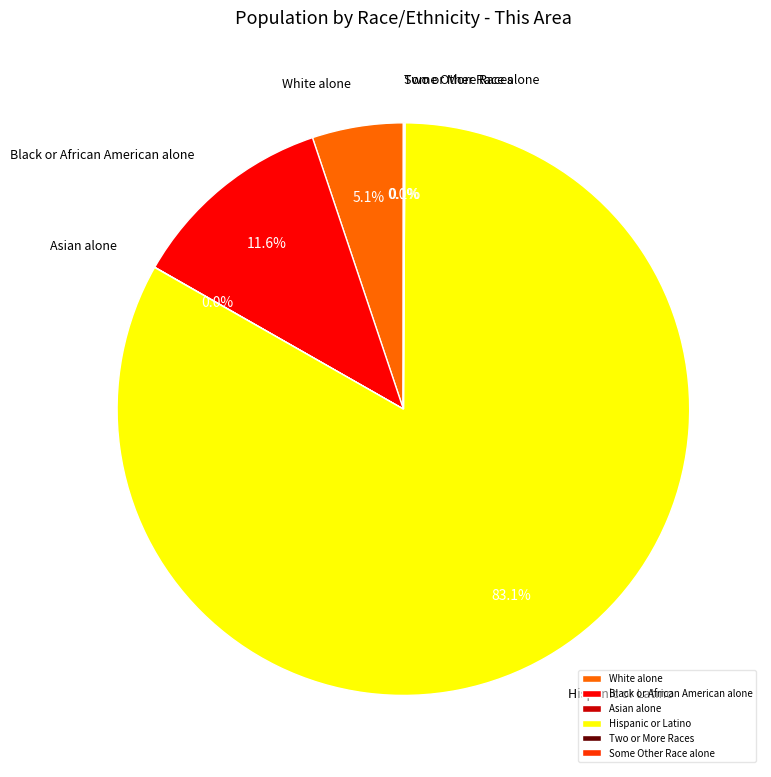

Between Black or African American alone and White alone, which is larger?

Black or African American alone